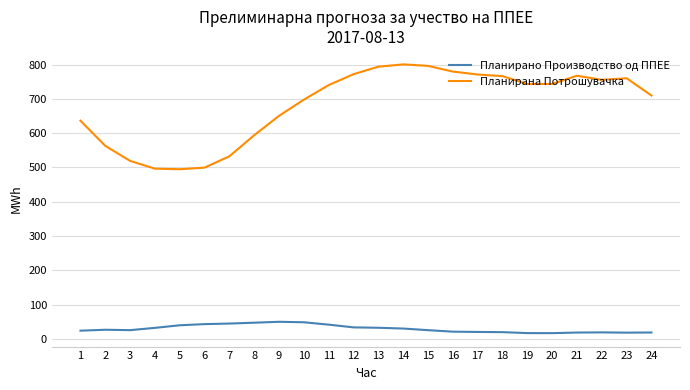

Is the value of Планирана Потрошувачка at 19 greater than the value of Планирано Производство од ППЕЕ at 19?

Yes